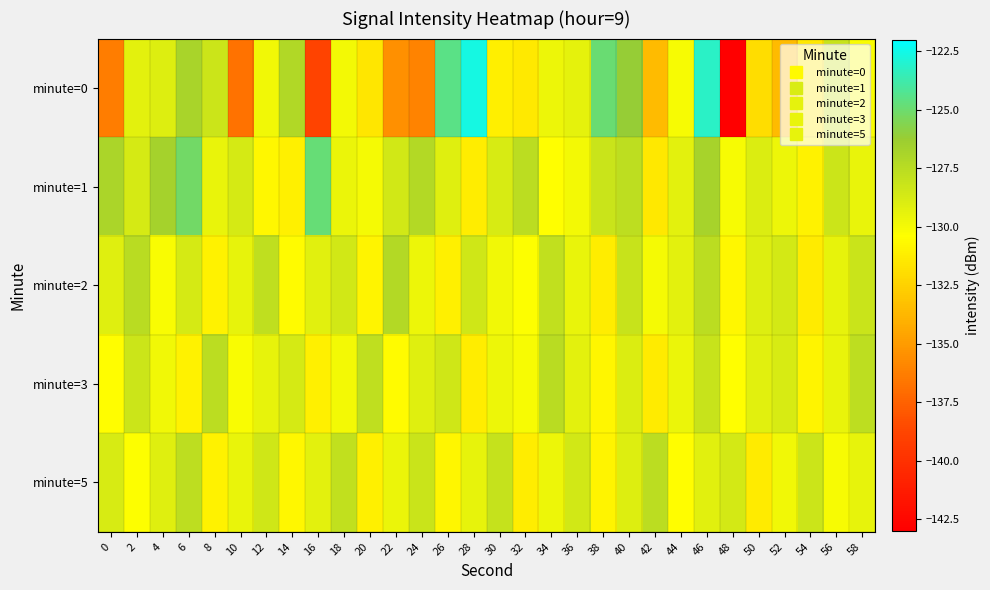

Reading right to left, what are all the values shown in this chart?

minute=0: 58=-130.2	56=-128.1	54=-131.5	52=-133.6	50=-131.9	48=-143.2	46=-123.2	44=-130.1	42=-133.5	40=-126.1	38=-124.9	36=-129.4	34=-129.7	32=-131.4	30=-131.1	28=-122.6	26=-124.5	24=-136.1	22=-135.5	20=-131.6	18=-129.9	16=-138.8	14=-127.2	12=-129.9	10=-136.8	8=-128.3	6=-126.8	4=-129.0	2=-129.3	0=-136.3
minute=1: 58=-129.5	56=-128.3	54=-131.0	52=-129.7	50=-128.9	48=-130.1	46=-126.8	44=-129.3	42=-131.5	40=-127.7	38=-128.2	36=-129.9	34=-130.4	32=-127.6	30=-128.8	28=-131.2	26=-129.1	24=-127.3	22=-128.5	20=-130.0	18=-129.6	16=-124.8	14=-131.1	12=-130.7	10=-128.7	8=-129.5	6=-125.1	4=-126.7	2=-128.7	0=-126.9
minute=2: 58=-128.2	56=-129.4	54=-131.3	52=-128.6	50=-129.0	48=-130.7	46=-127.6	44=-129.3	42=-130.0	40=-128.1	38=-131.2	36=-129.5	34=-127.9	32=-130.3	30=-129.8	28=-128.4	26=-131.1	24=-129.7	22=-127.3	20=-130.9	18=-128.5	16=-129.2	14=-130.6	12=-127.8	10=-129.4	8=-131.0	6=-128.7	4=-130.2	2=-127.5	0=-129.1
minute=3: 58=-127.7	56=-129.5	54=-130.9	52=-128.8	50=-129.2	48=-130.4	46=-128.1	44=-129.6	42=-131.3	40=-128.9	38=-130.8	36=-129.3	34=-127.5	32=-130.1	30=-129.7	28=-131.2	26=-128.4	24=-129.1	22=-130.6	20=-127.8	18=-129.9	16=-131.1	14=-128.7	12=-129.4	10=-130.2	8=-127.6	6=-131.0	4=-129.8	2=-128.3	0=-130.5
minute=5: 58=-129.4	56=-130.1	54=-128.3	52=-129.8	50=-131.3	48=-128.6	46=-129.2	44=-130.5	42=-127.6	40=-129.0	38=-130.9	36=-128.5	34=-129.7	32=-131.2	30=-128.0	28=-129.4	26=-130.8	24=-128.2	22=-129.6	20=-131.1	18=-127.9	16=-129.3	14=-130.7	12=-128.4	10=-129.5	8=-131.0	6=-127.7	4=-129.1	2=-130.3	0=-128.8